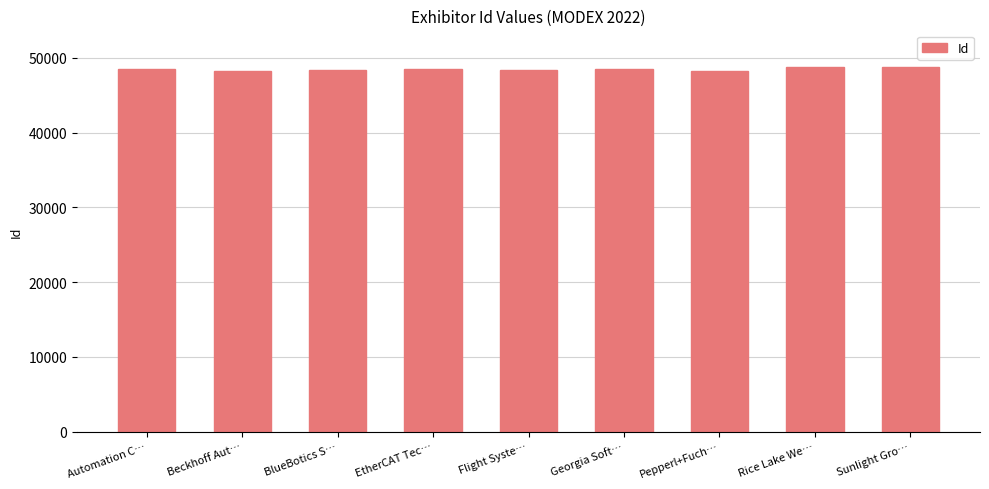

Approximately how many times larger is the value at Rice Lake We… compared to Georgia Soft…?

1.0